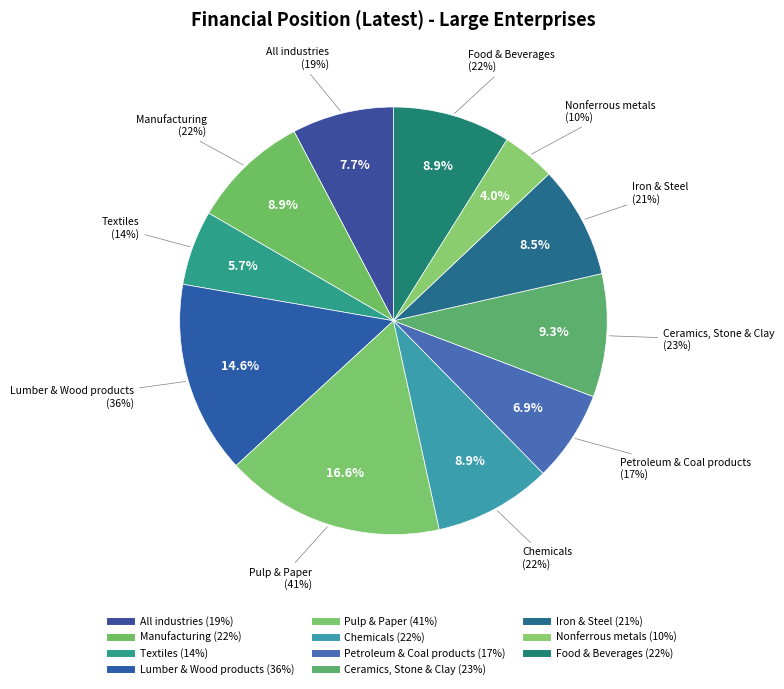

Combined, what portion of the pie is Ceramics, Stone & Clay and Petroleum & Coal products?

16.2%